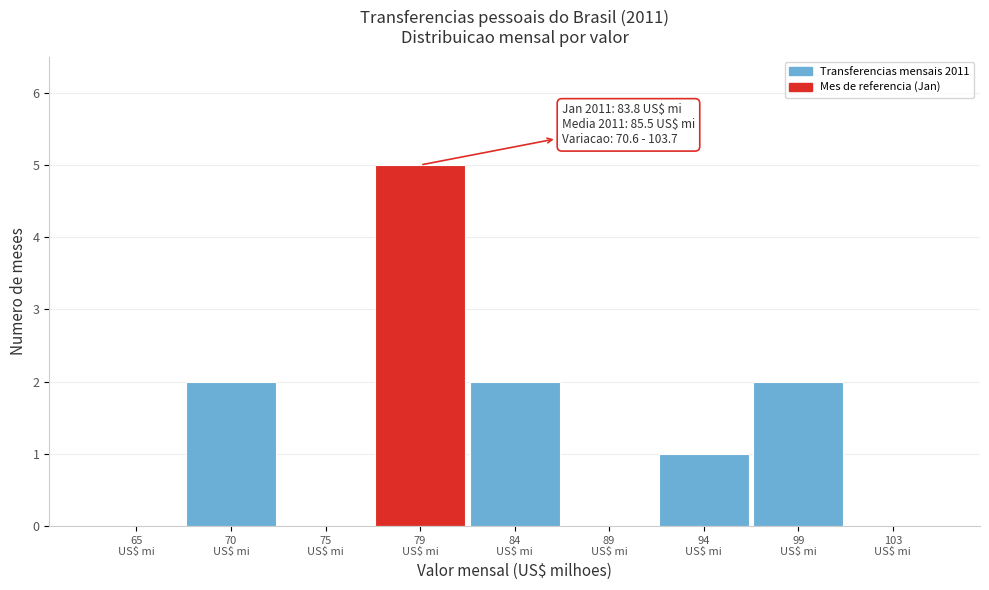

How many distinct data groups are displayed?

1